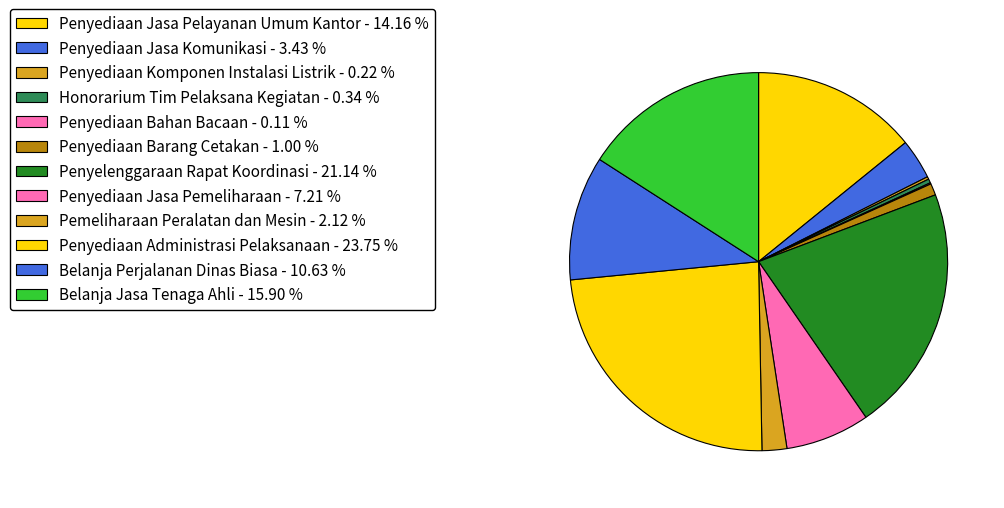

The Penyediaan Administrasi Pelaksanaan slice represents 24% of the pie. True or false?

True